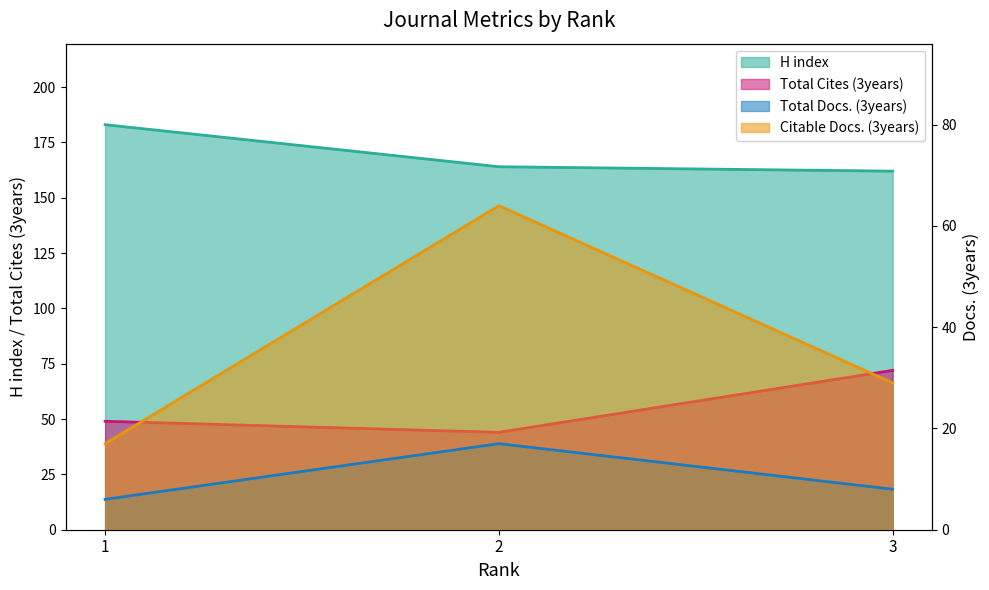

How many Total Cites (3years) values are between 44 and 72?

3